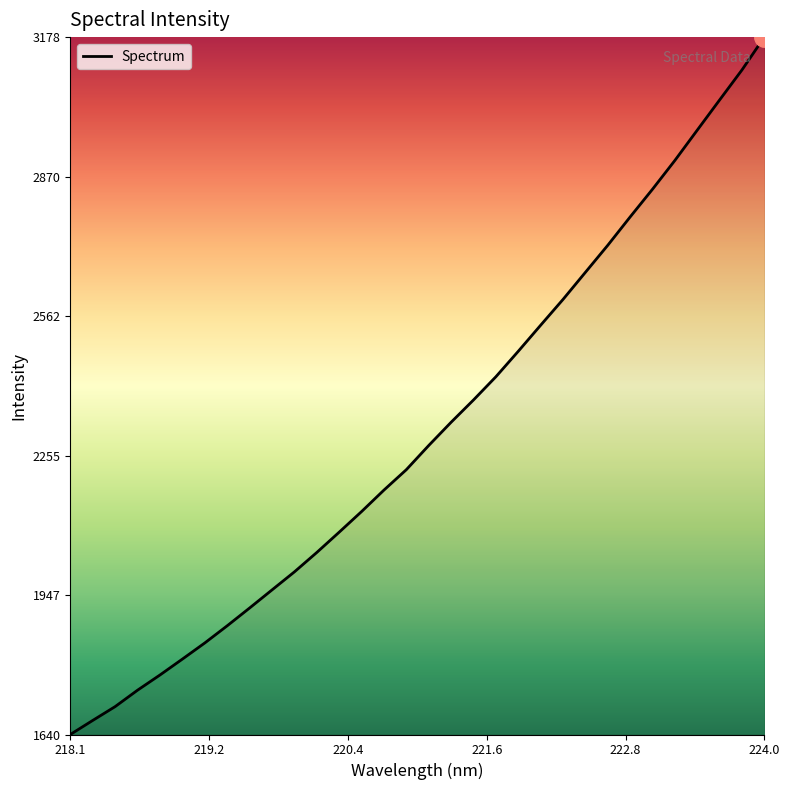

What is the greatest value displayed?

3178.2